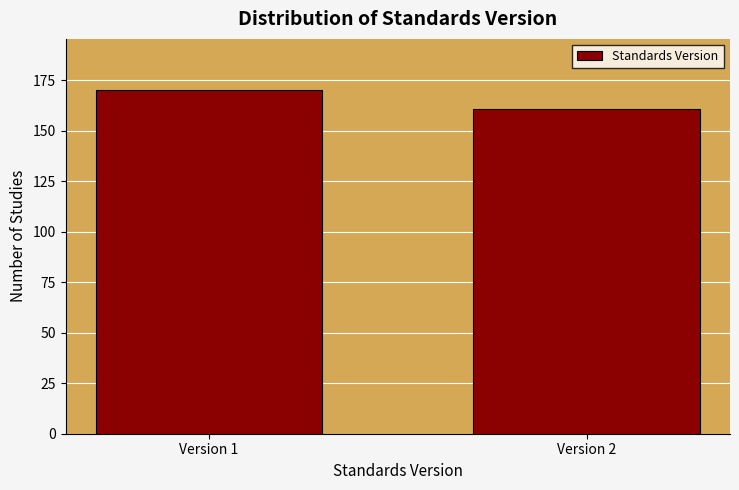

Reading left to right, extract all data points from this chart.

170	161